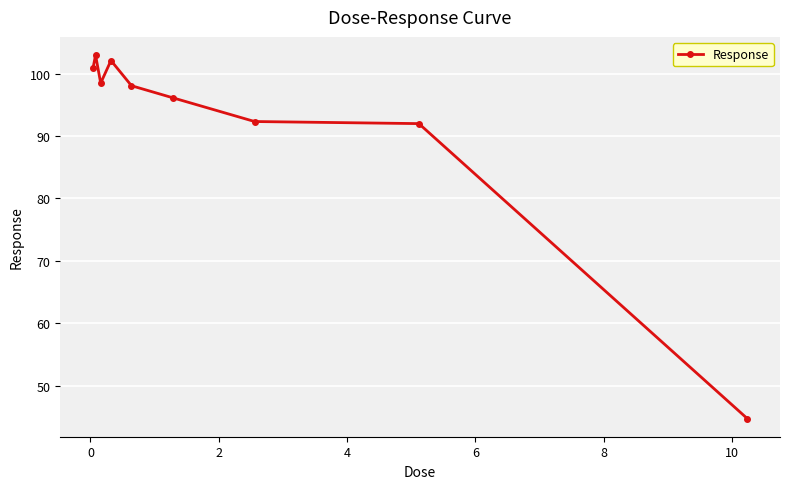

What is the minimum value shown in the chart?

44.7